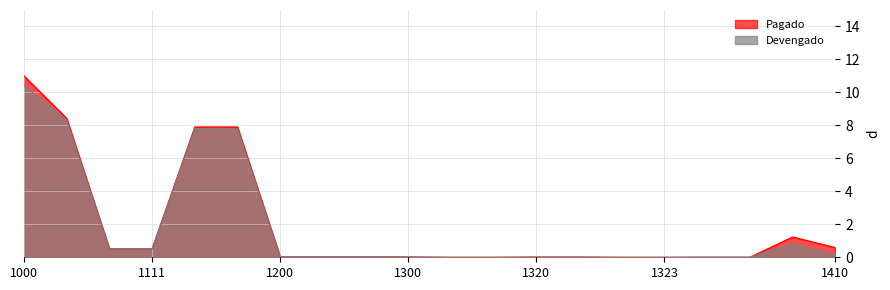

Which series has the largest range (max minus min)?

Pagado